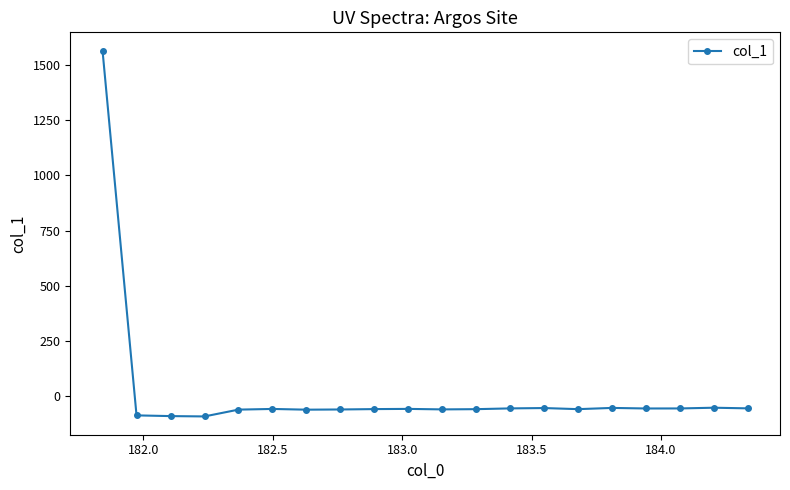

What is the value of the 5th point from the left?

-61.8